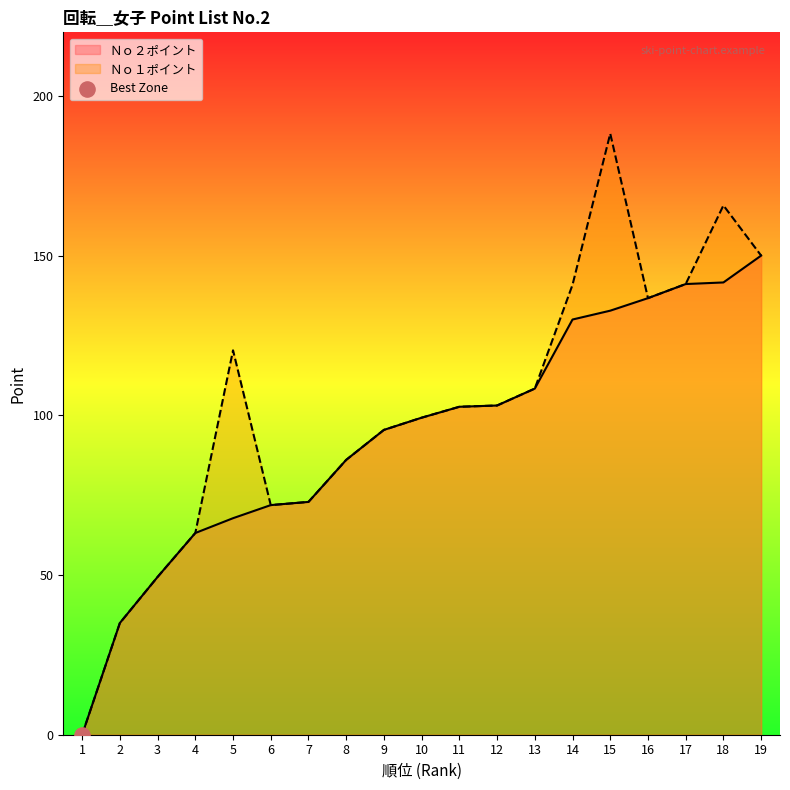

Which series reaches the minimum Y coordinate?

Ｎｏ２ポイント